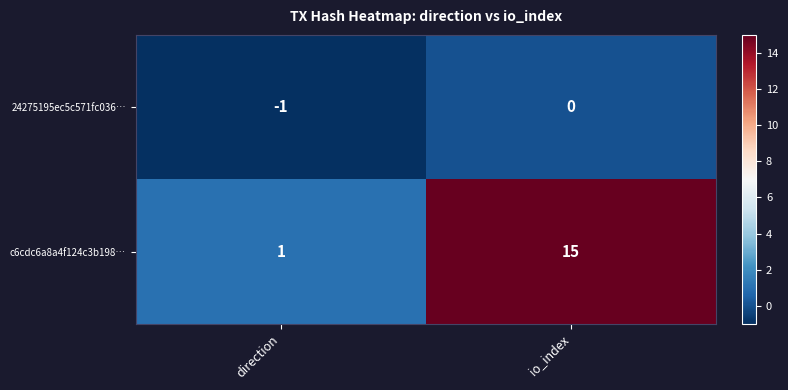

What is the difference between the maximum and minimum values in the c6cdc6a8a4f124c3b198… series?

14